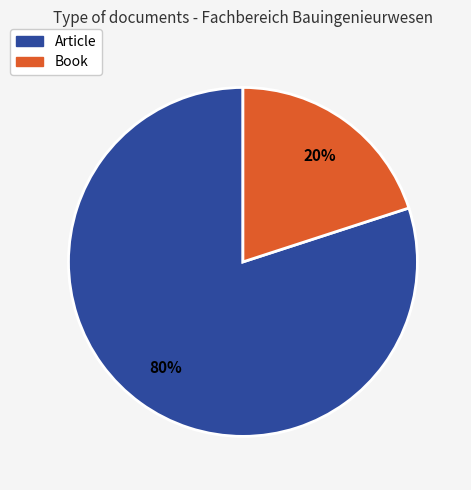

Rank the categories by value from lowest to highest.

Book, Article